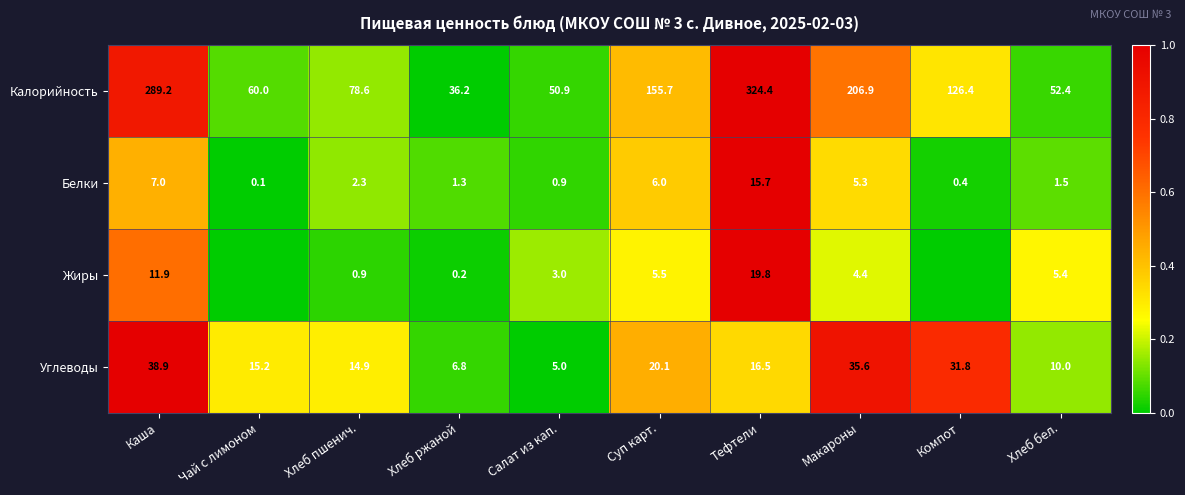

What is the difference between the Жиры values at Хлеб бел. and Каша?

6.5